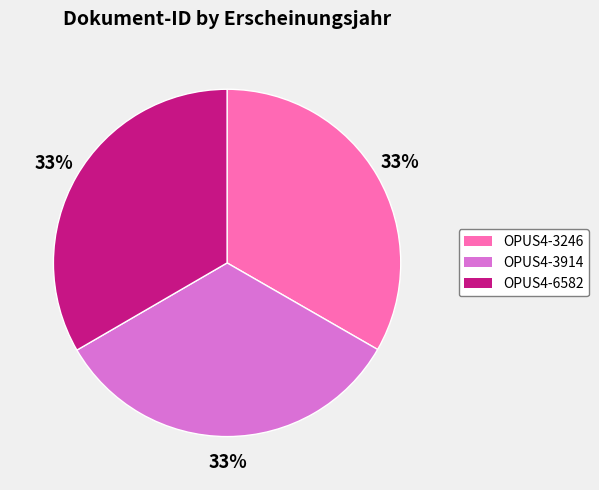

Approximately how many times larger is the value at OPUS4-3914 compared to OPUS4-3246?

1.0